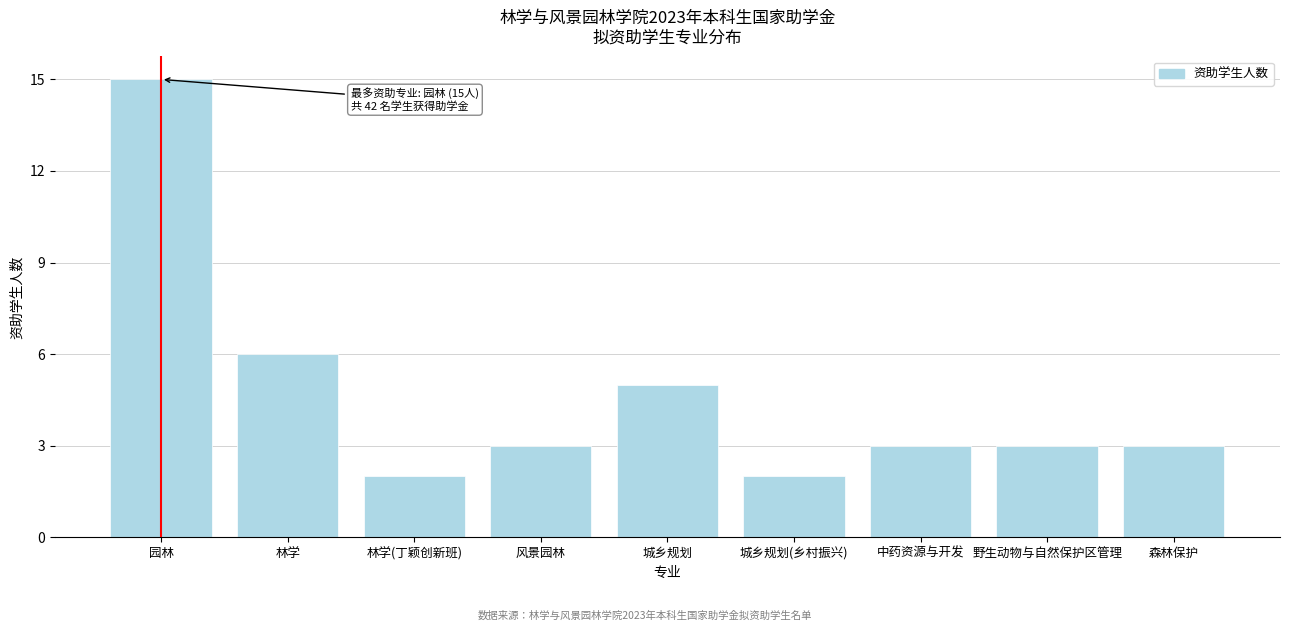

Reading left to right, transcribe all the data shown in this chart.

15	6	2	3	5	2	3	3	3